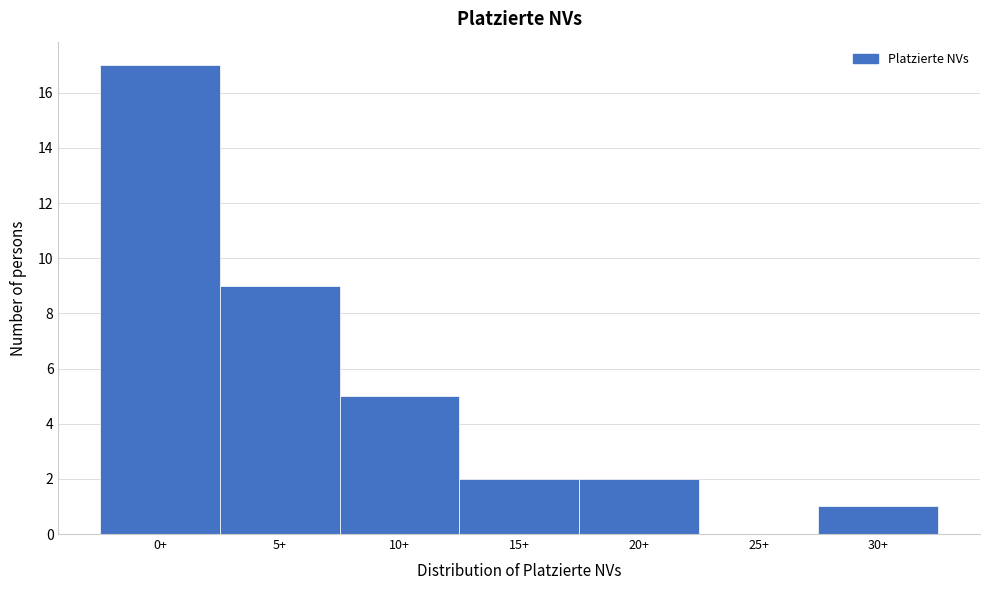

Reading left to right, transcribe all the data shown in this chart.

0+=17	5+=9	10+=5	15+=2	20+=2	25+=0	30+=1